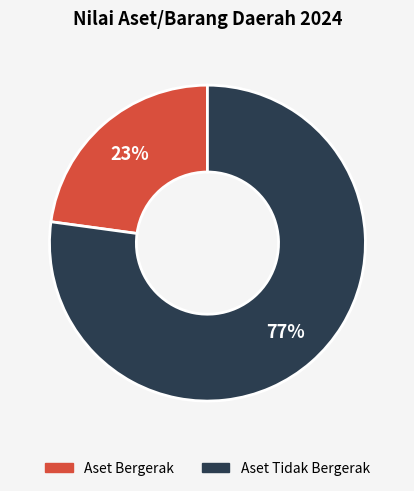

Between Aset Tidak Bergerak and Aset Bergerak, which is larger?

Aset Tidak Bergerak